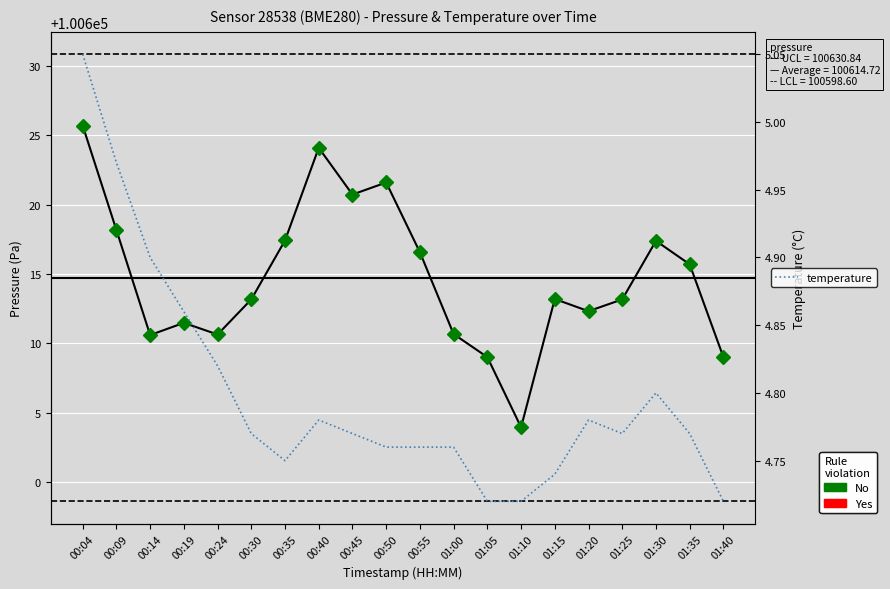

Which category has the lowest value in the pressure series?

01:10